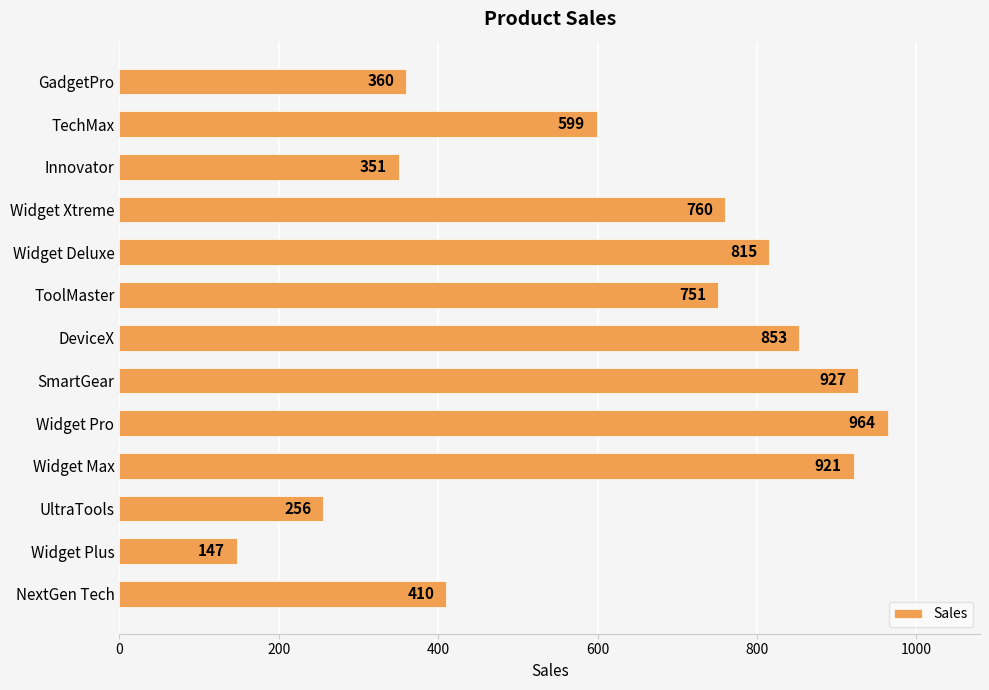

What is the value of the 1st bar from the top?

360